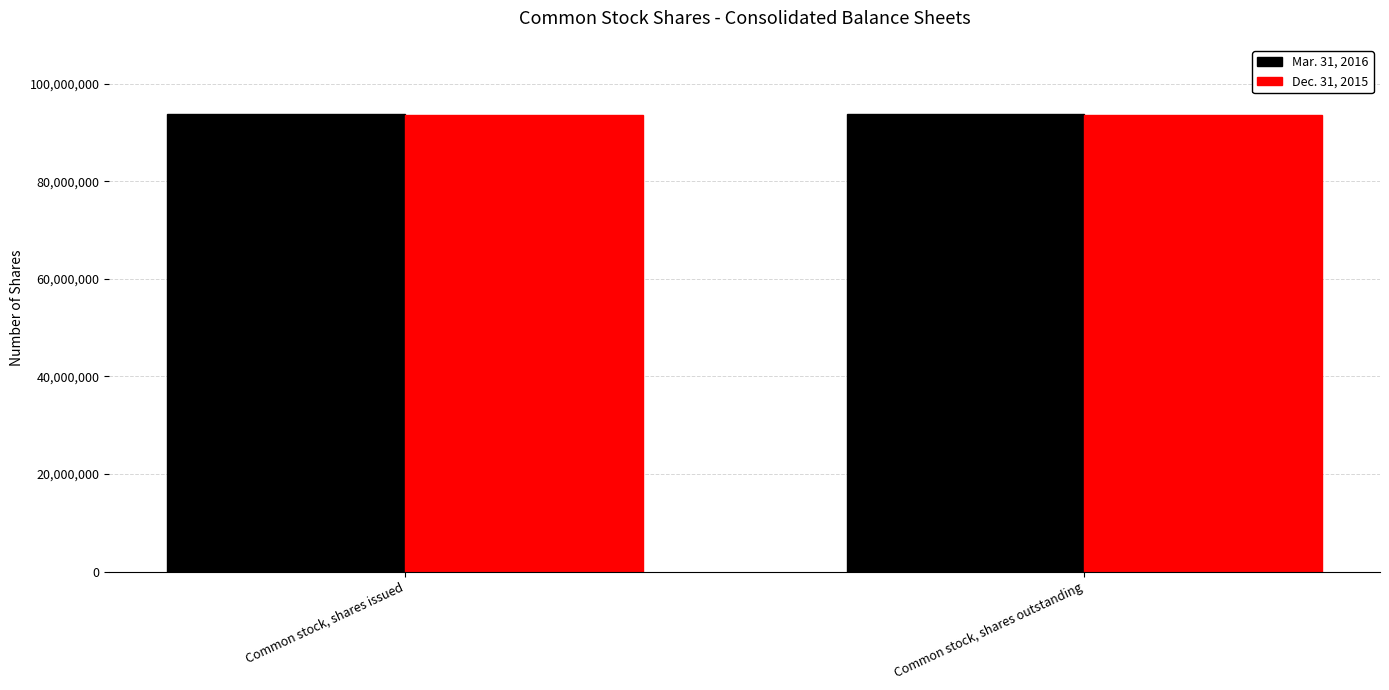

How many bars are there in total?

4